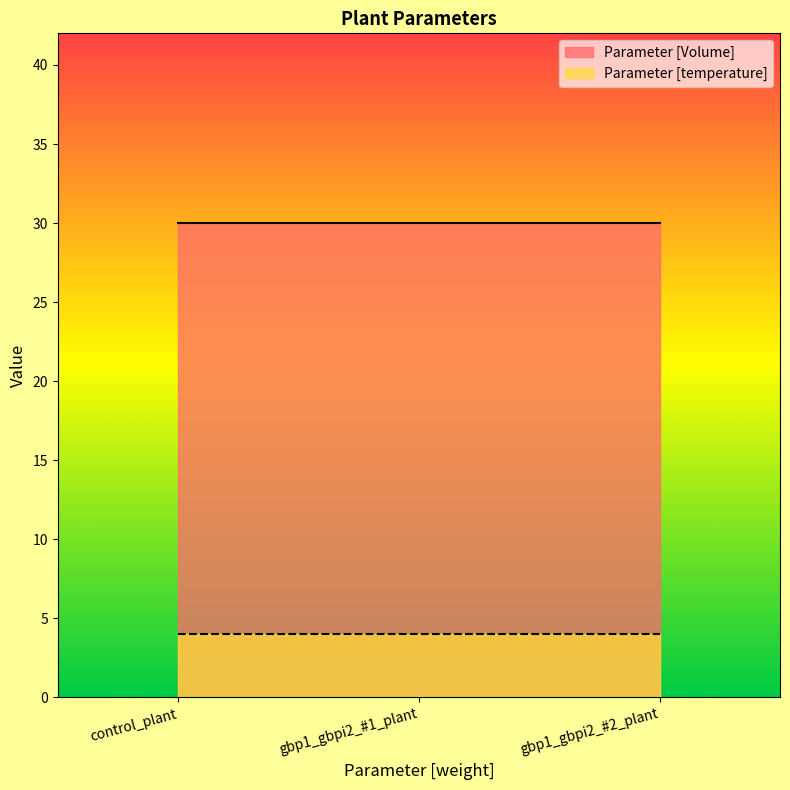

Between gbp1_gbpi2_#2_plant and gbp1_gbpi2_#1_plant, which is larger?

gbp1_gbpi2_#2_plant